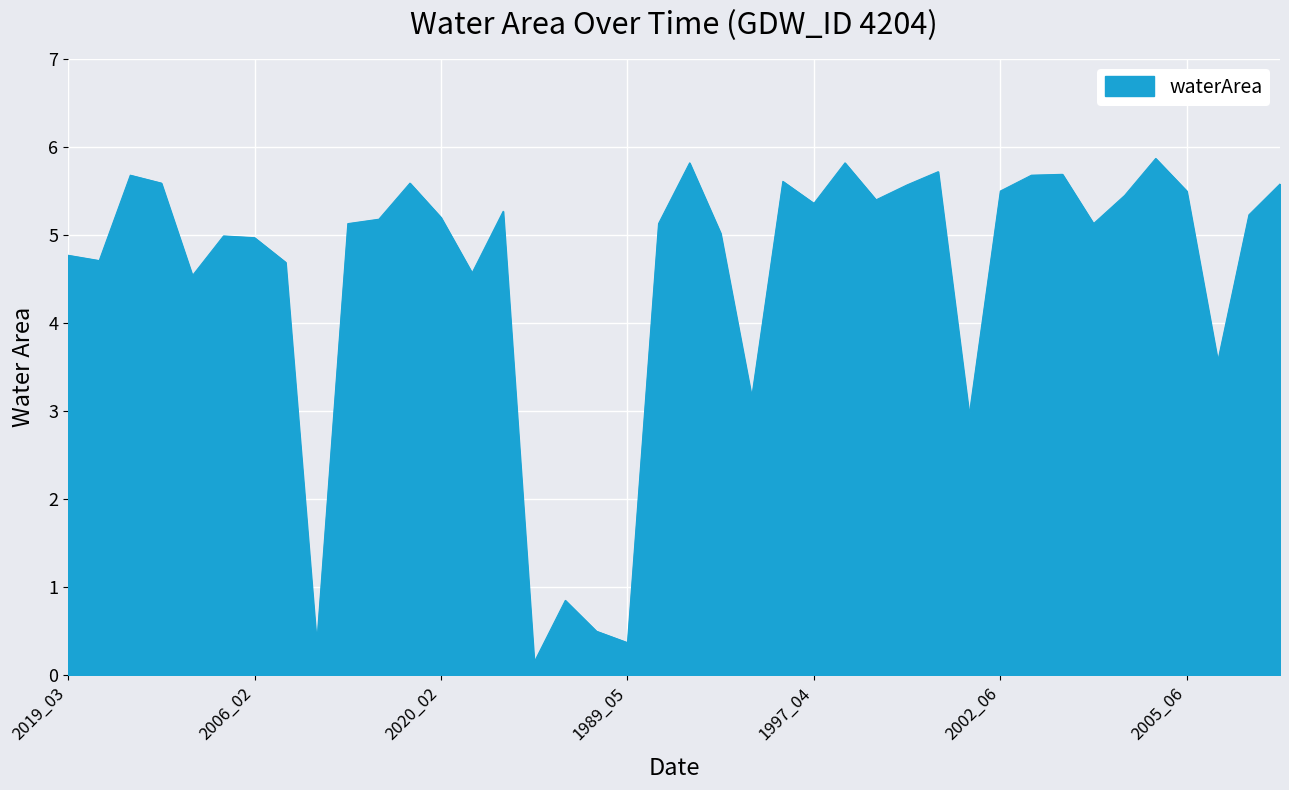

What is the maximum value shown in the chart?

5.9